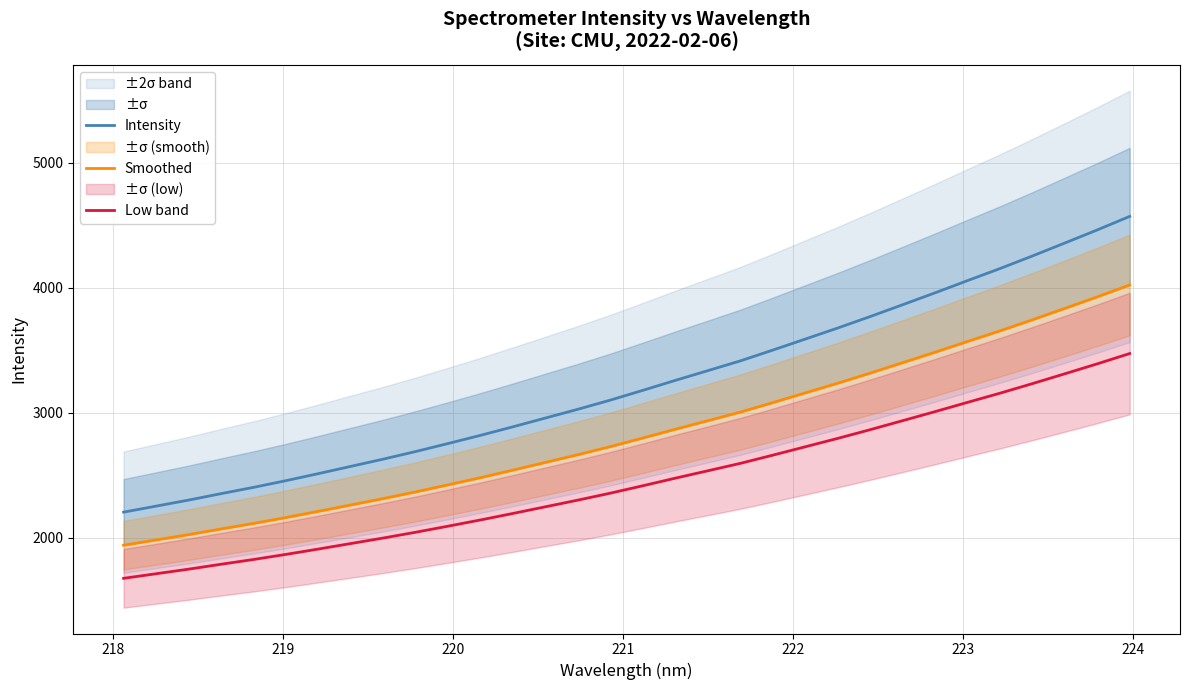

What is the minimum value shown in the chart?

1675.5